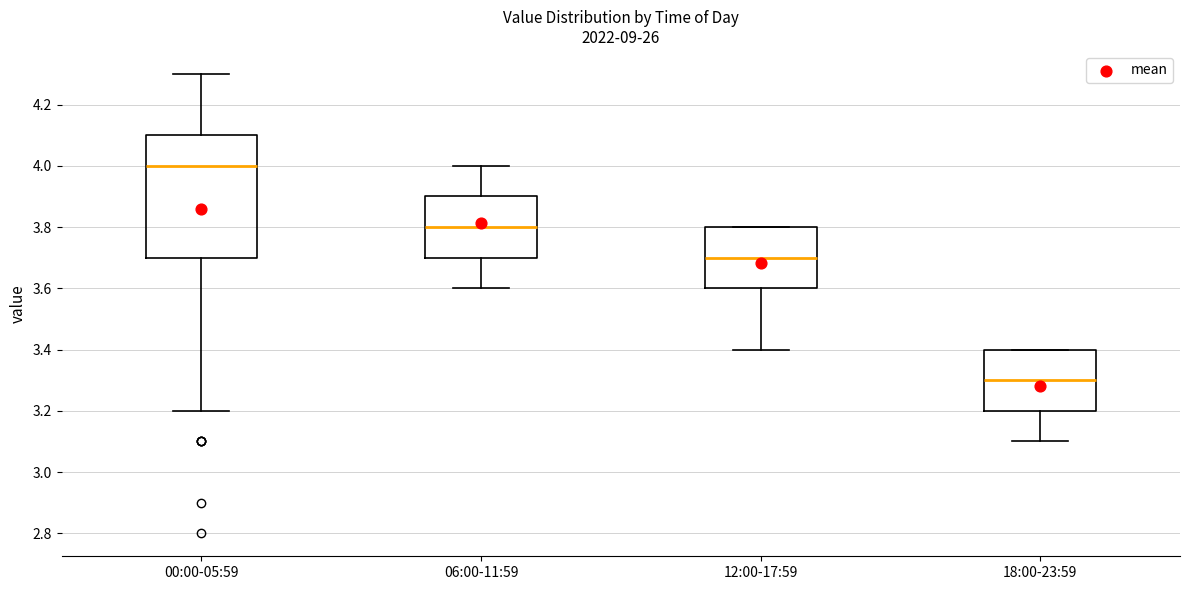

Which box has the lowest median line?

18:00-23:59